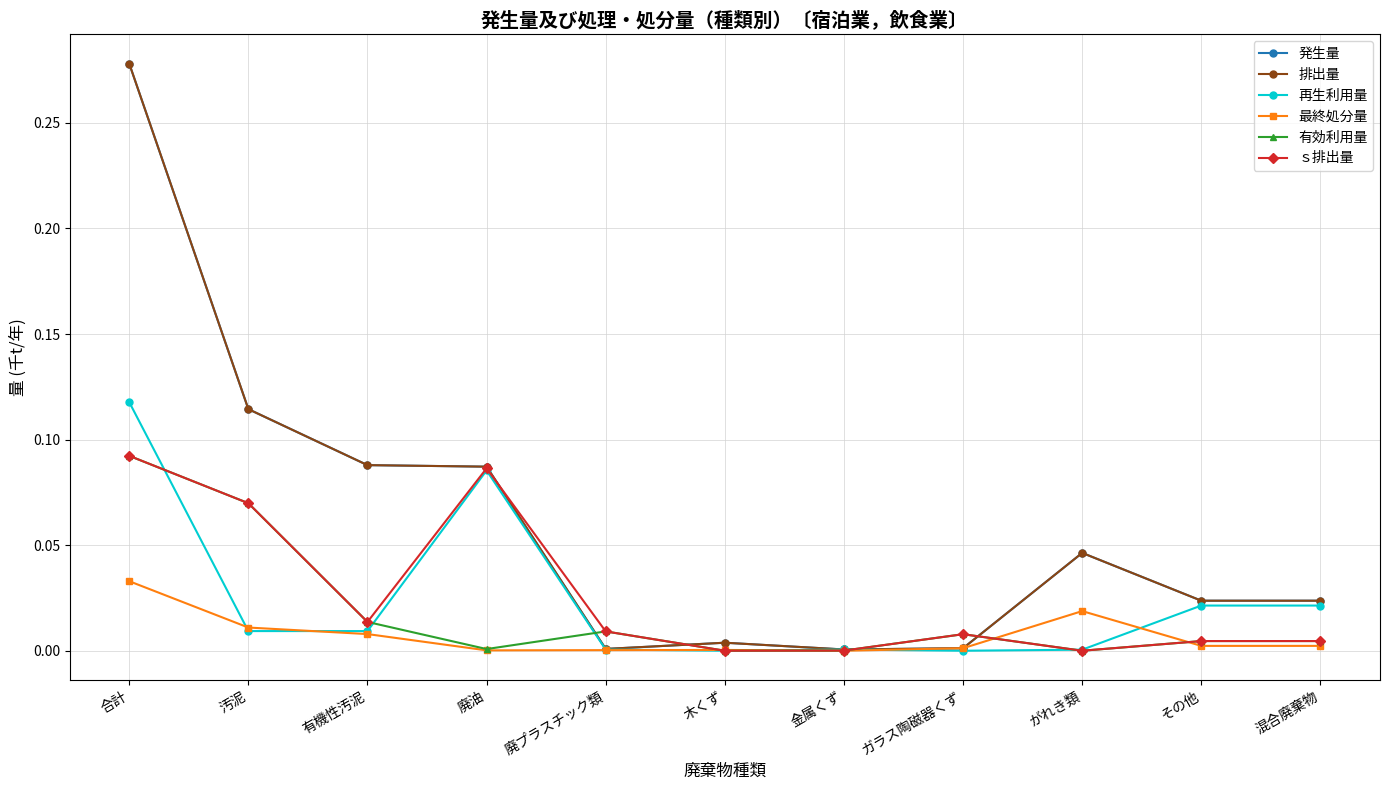

Is the value of 排出量 at がれき類 greater than the value of 発生量 at ガラス陶磁器くず?

Yes